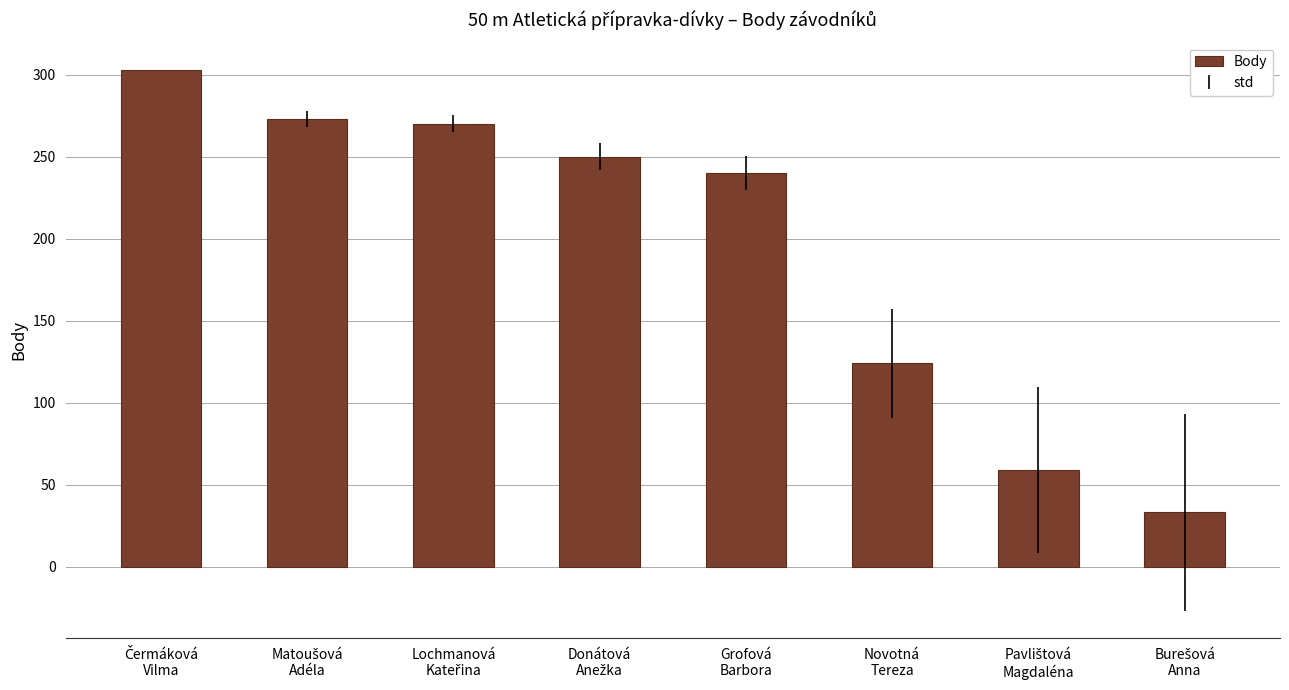

What is the value of the 2nd bar from the left?

273